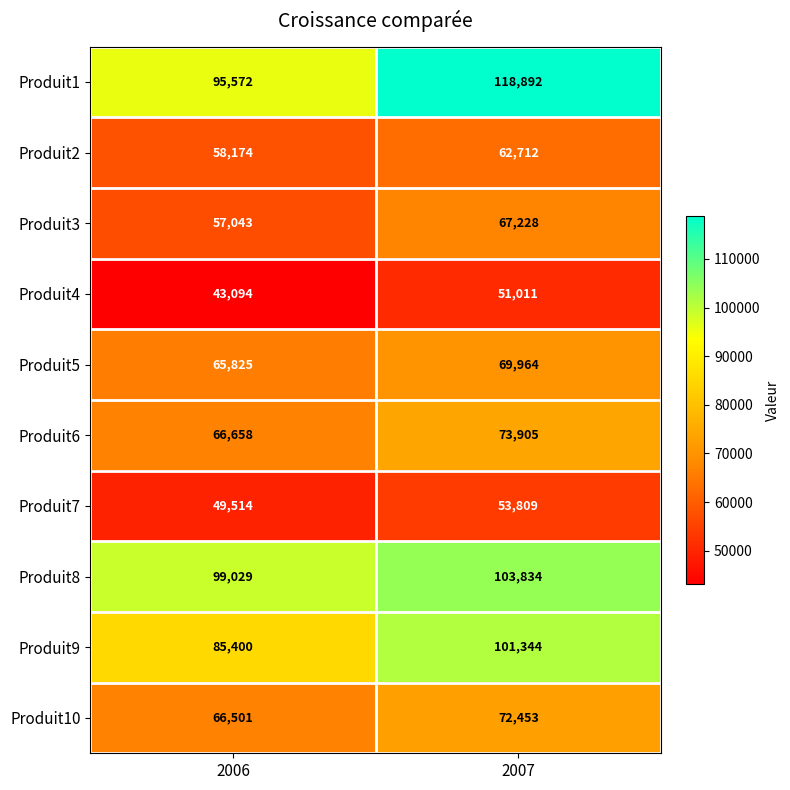

Reading left to right, transcribe all the data shown in this chart.

Produit1: 95572	118892
Produit2: 58174	62712
Produit3: 57043	67228
Produit4: 43094	51011
Produit5: 65825	69964
Produit6: 66658	73905
Produit7: 49514	53809
Produit8: 99029	103834
Produit9: 85400	101344
Produit10: 66501	72453